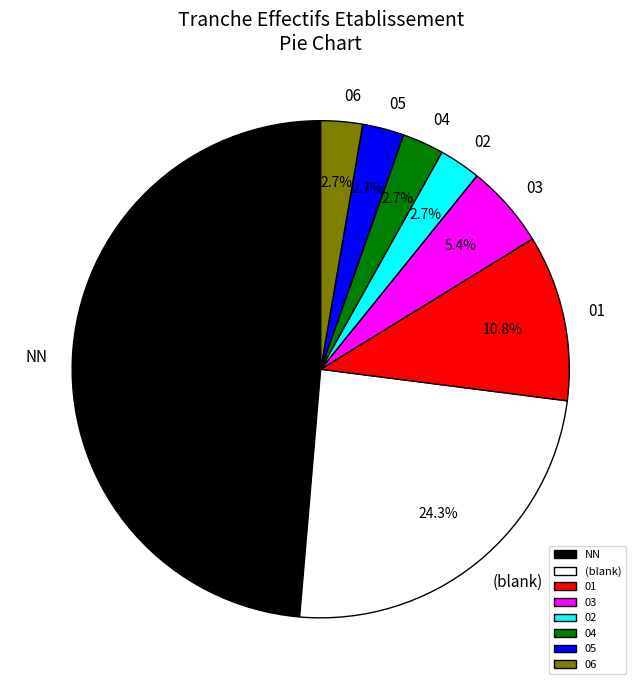

Is 03 the majority of the pie?

No